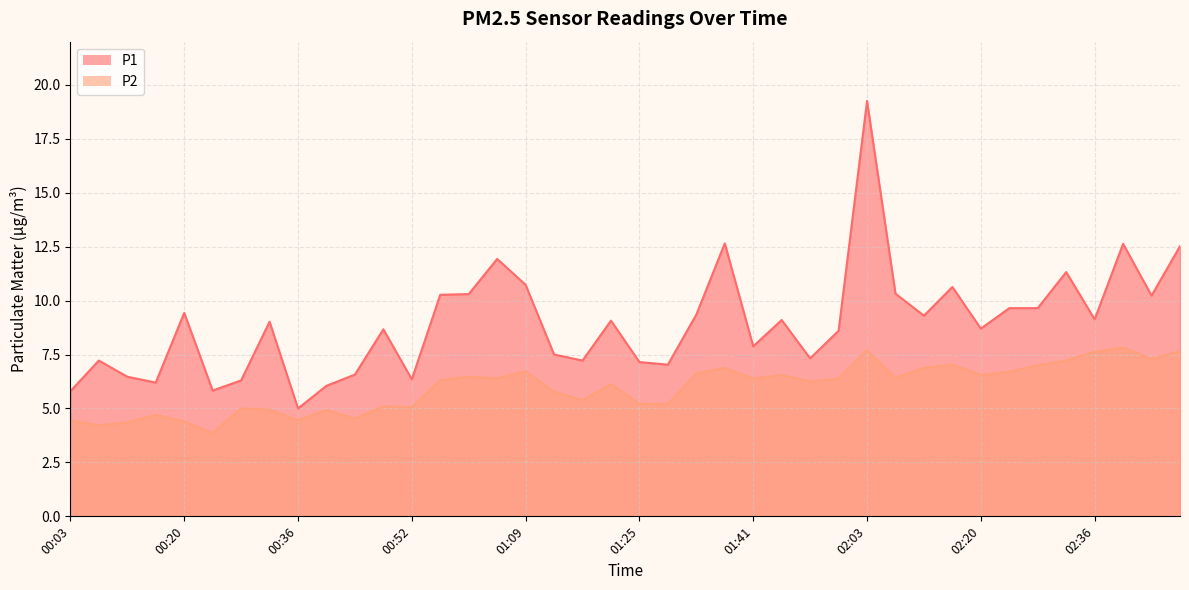

How many data points in P2 are less than 6?

17